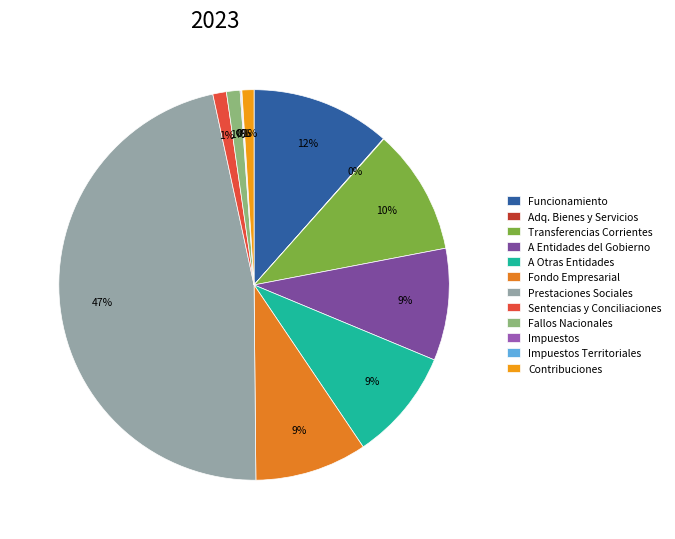

Is there a majority slice in this chart?

No